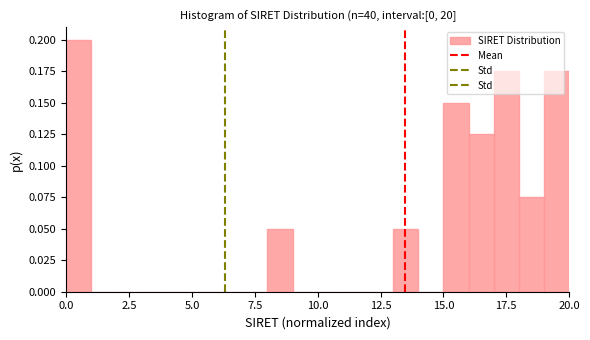

Read against the x-axis, roughly where is the centre of the tallest bar?

0.5